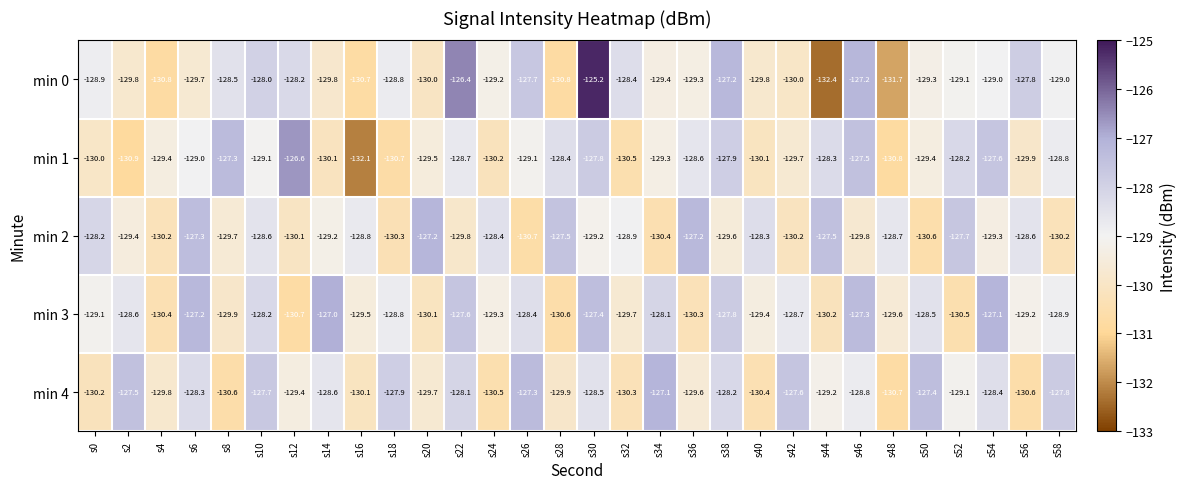

List the series in order of their peak value, highest first.

min 0, min 1, min 3, min 4, min 2